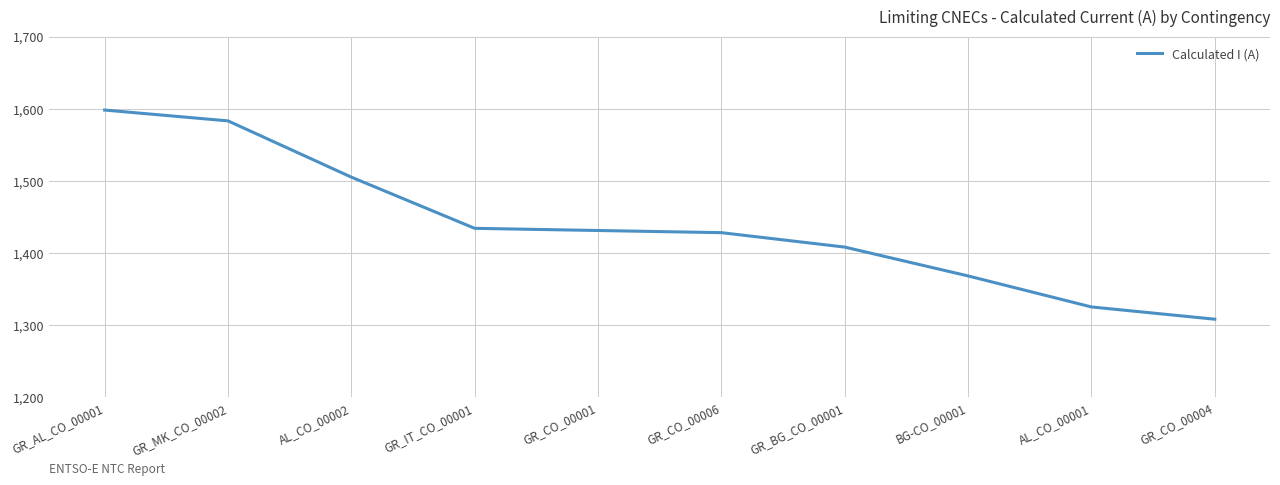

Does the chart display data point markers on the line(s)?

No